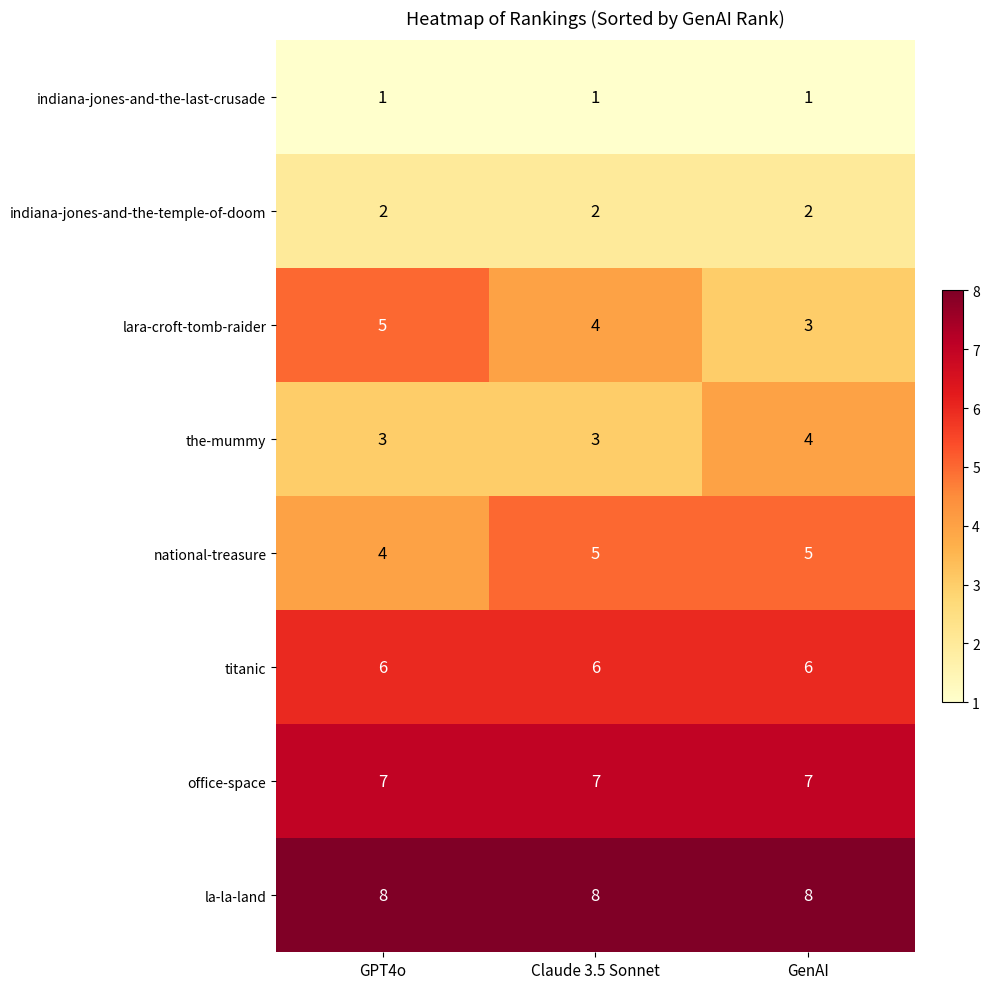

What value does the national-treasure series have at Claude 3.5 Sonnet?

5